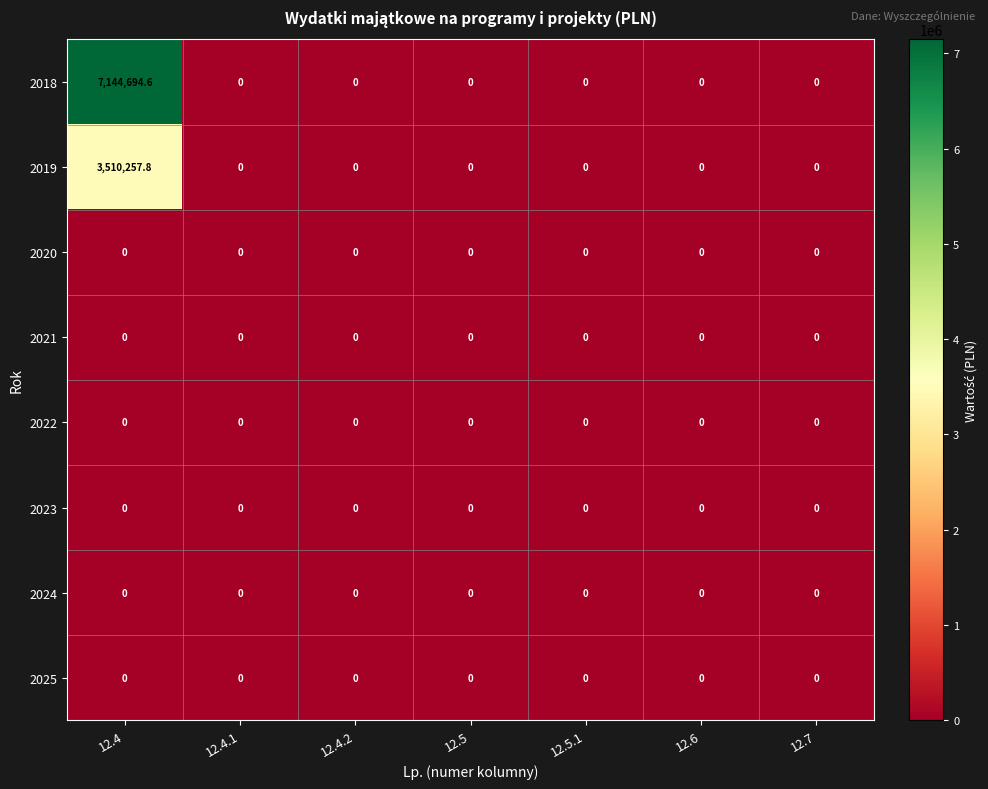

Which series has the largest total across all categories?

2018